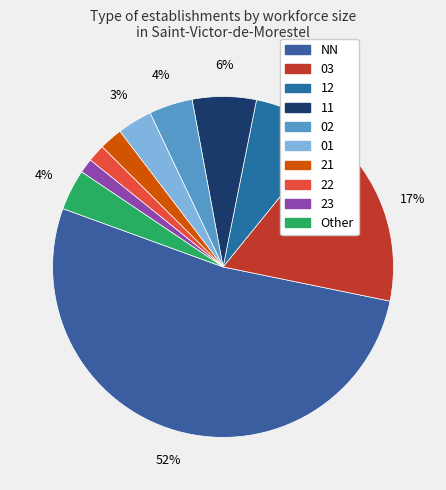

To the nearest percent, what is the difference between the 23 and NN slice percentages?

51%